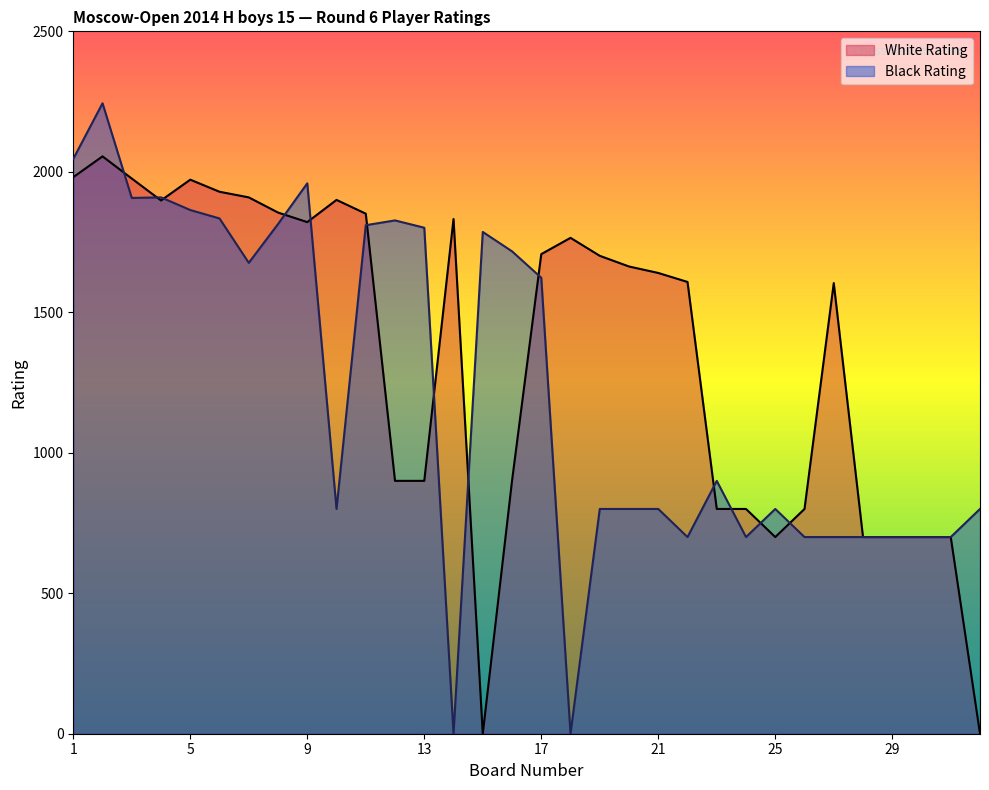

How many values in the Black Rating series are below 900?

16